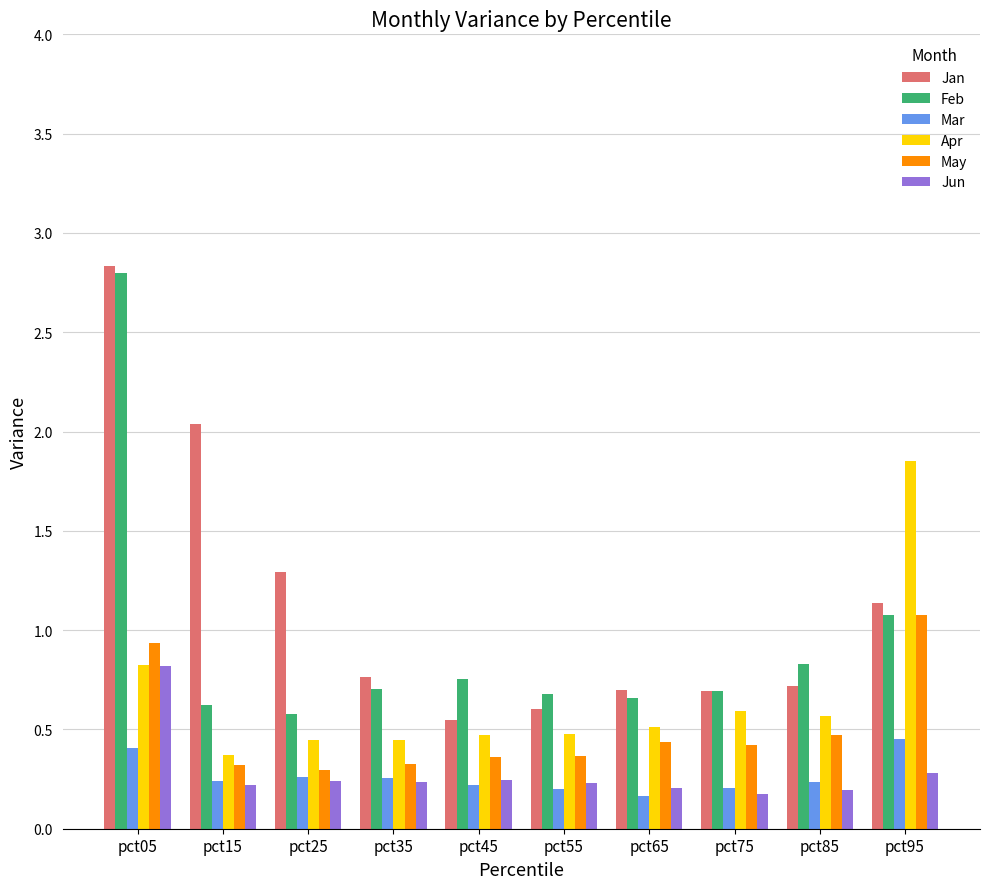

What is the sum of all Apr values?

6.6